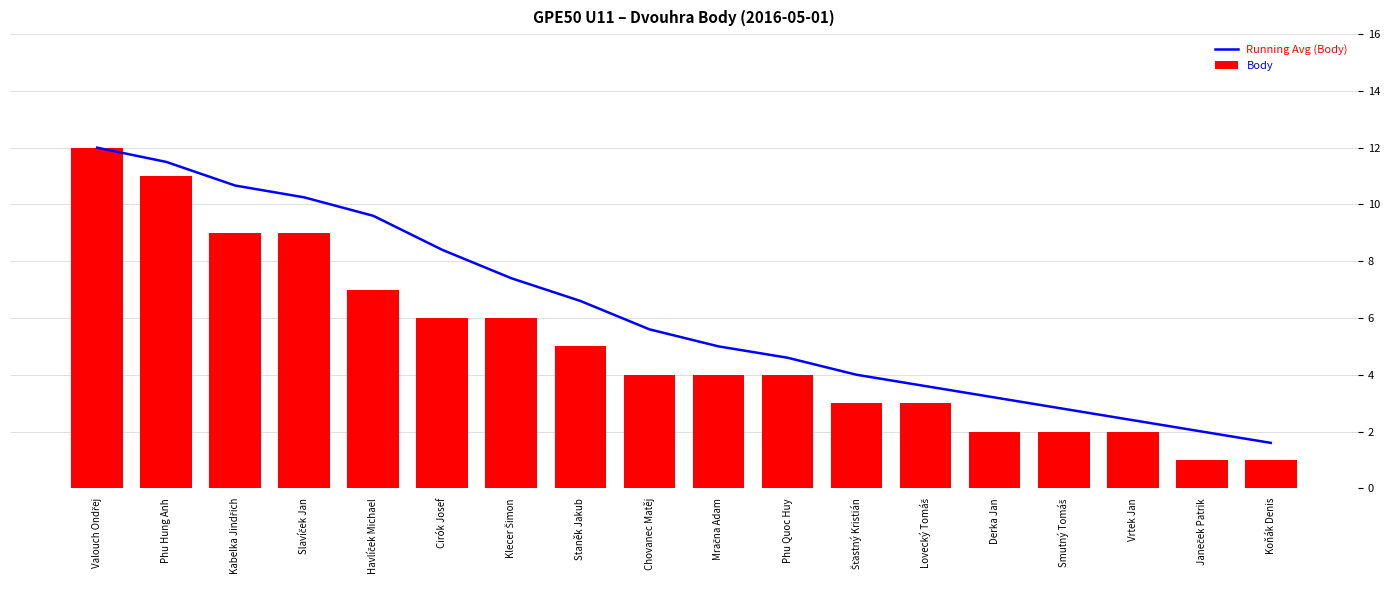

Which series has the largest total across all categories?

Running Avg (Body)